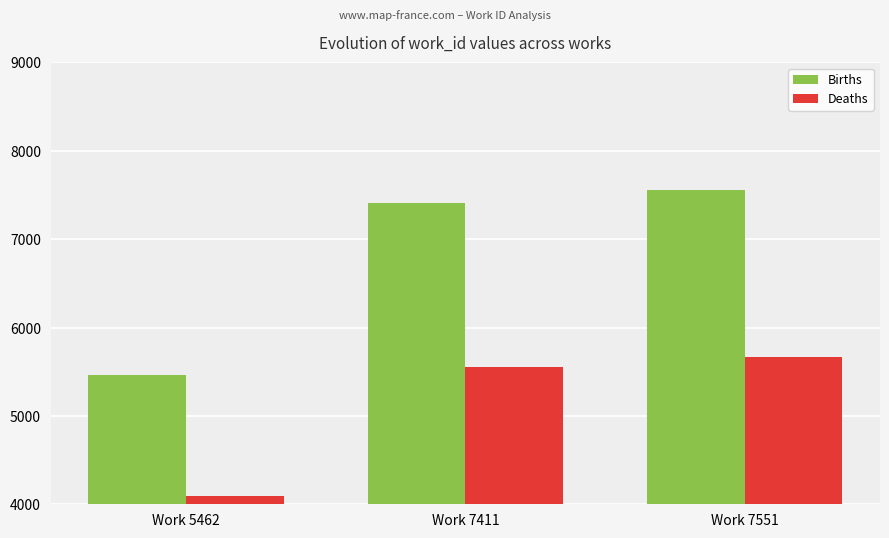

At which label is Births closest to 6506?

Work 7411